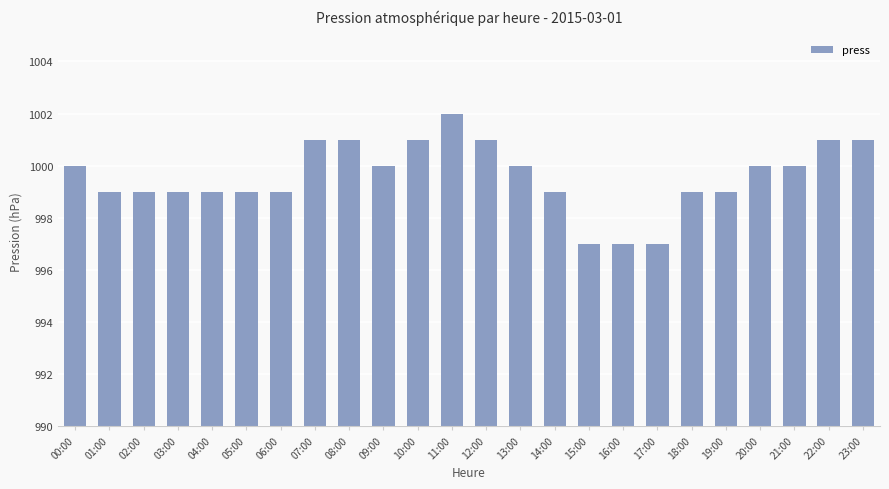

Does the chart contain any negative values?

No